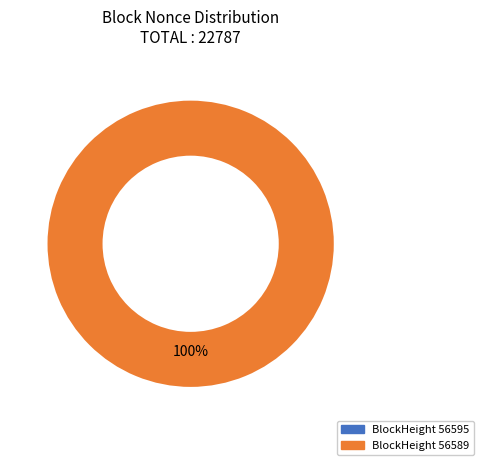

Which category has the biggest portion of the pie?

56589